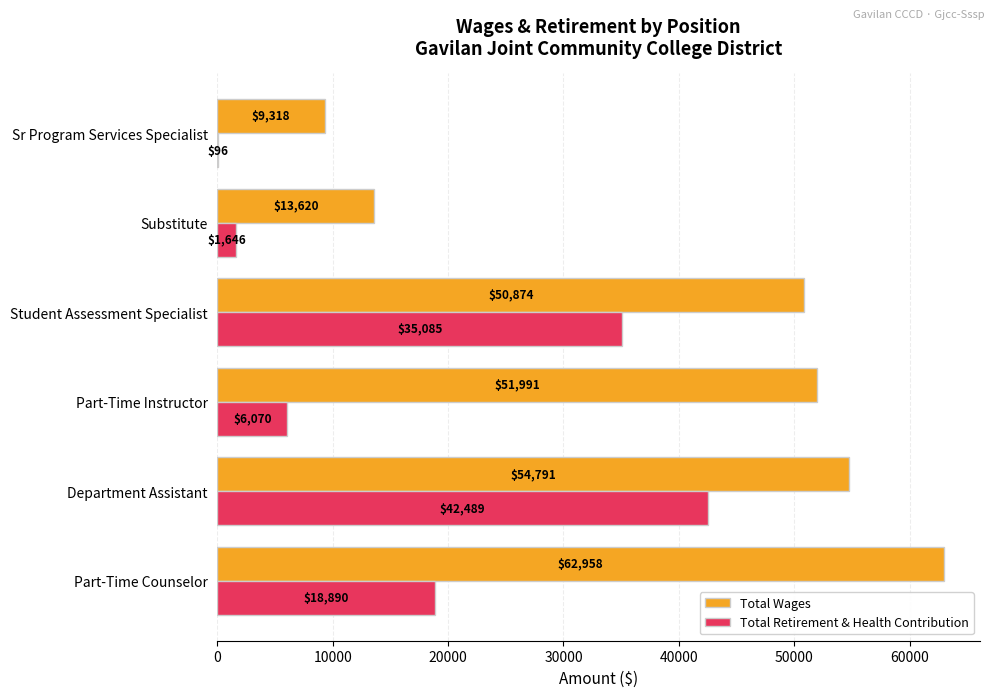

At which label is Total Retirement & Health Contribution closest to 21292?

Part-Time Counselor